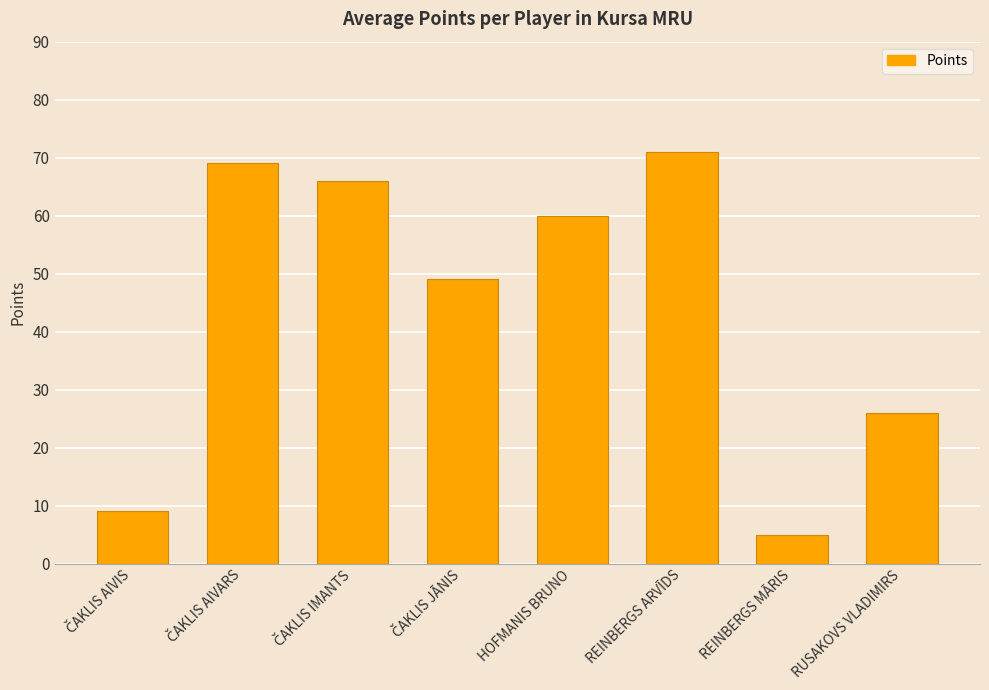

What value does the data have at REINBERGS ARVĪDS?

71